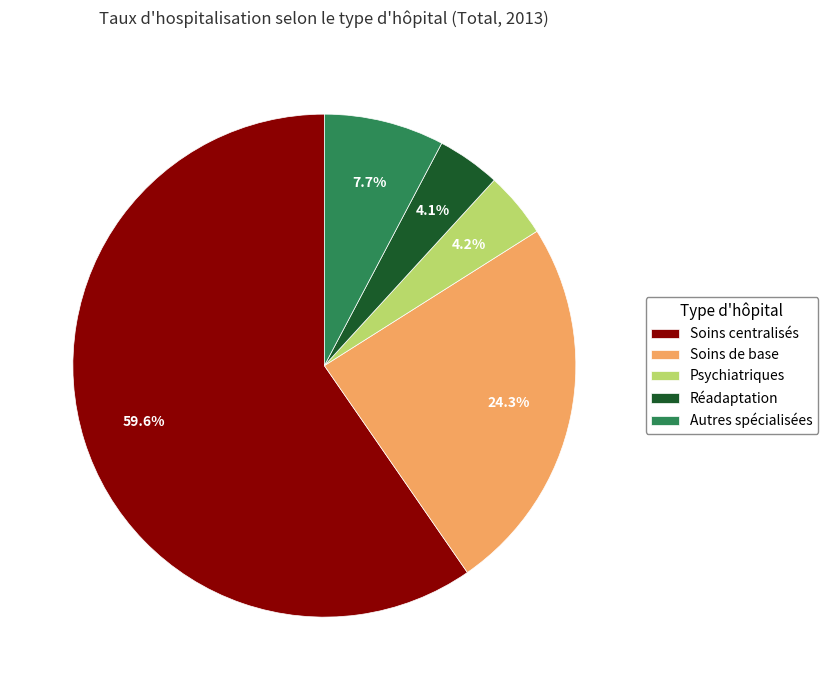

Which category has the biggest portion of the pie?

Soins centralisés